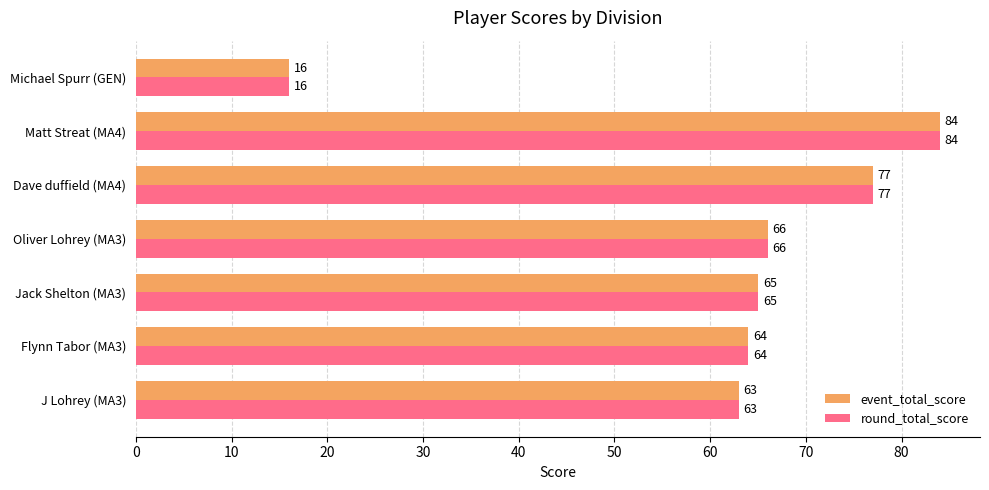

What is the difference between the second highest and second lowest values in the event_total_score series?

14